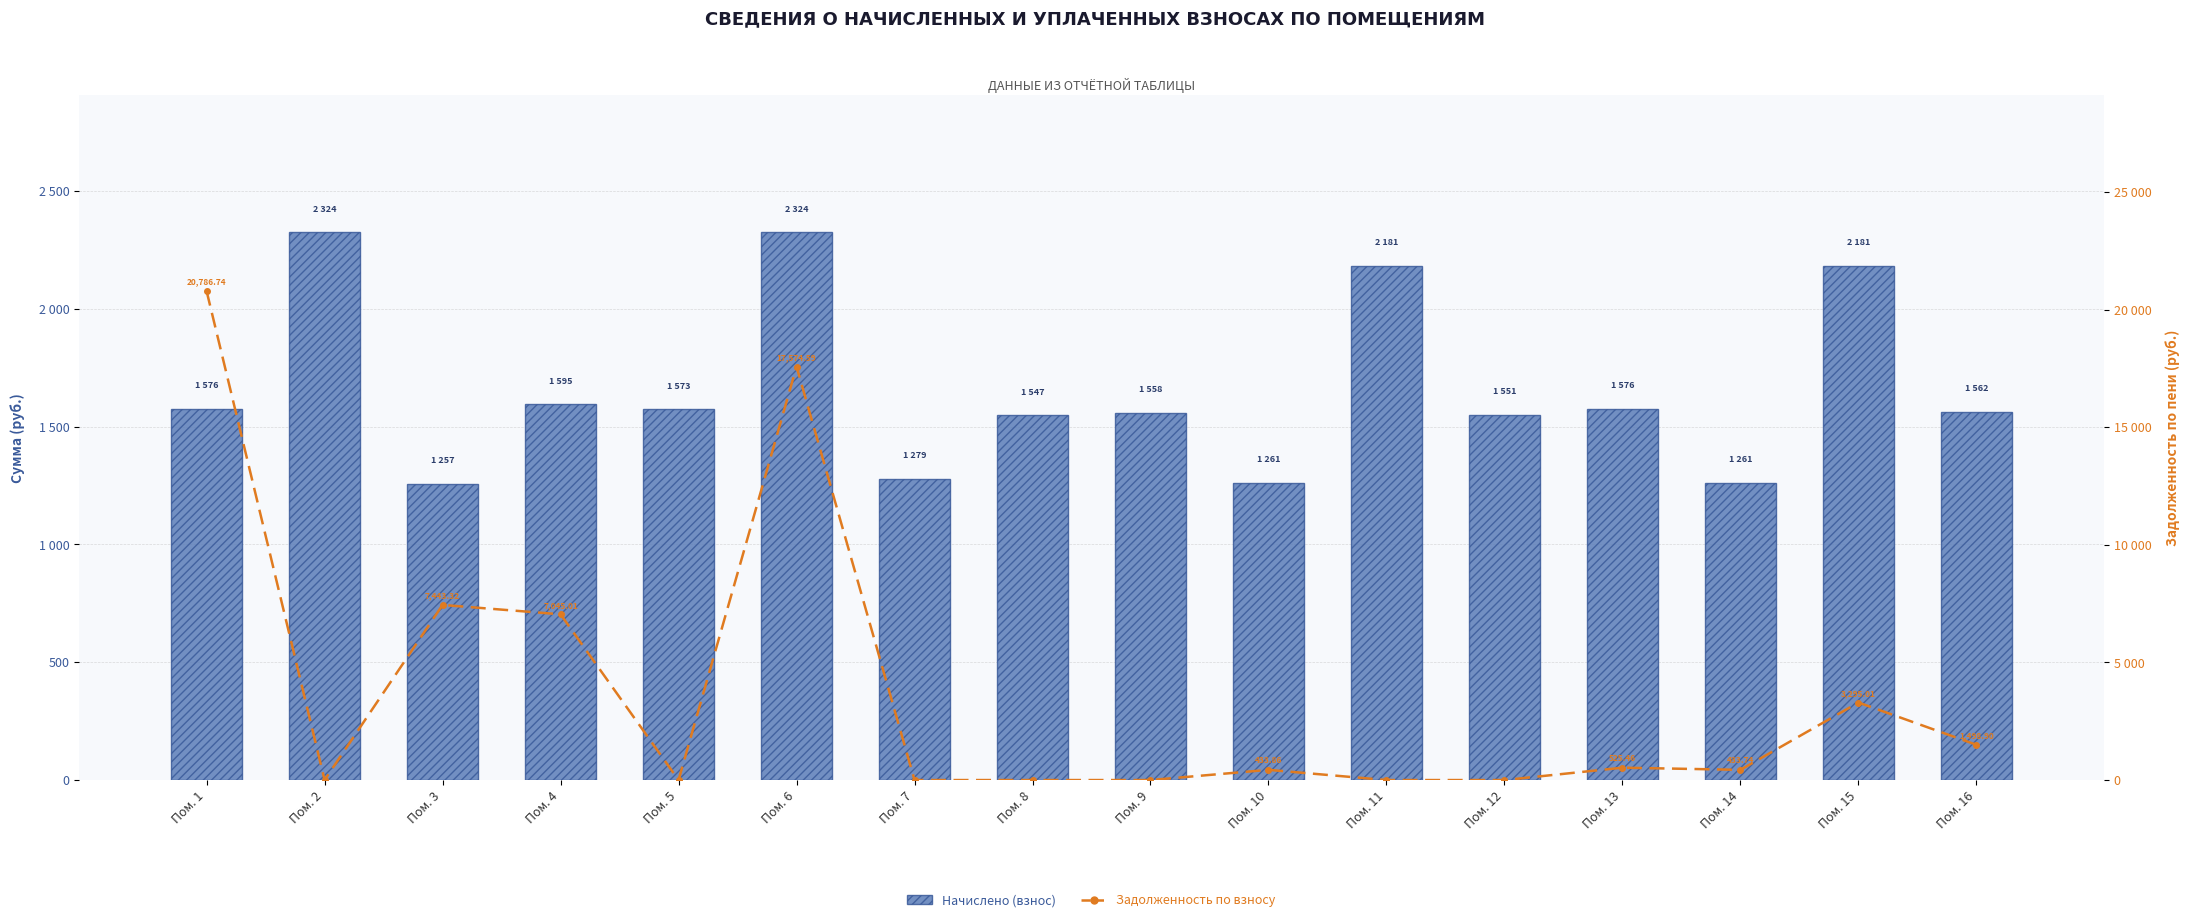

True or false: Уплачено has a value of 2526.2 at Пом. 12.

False